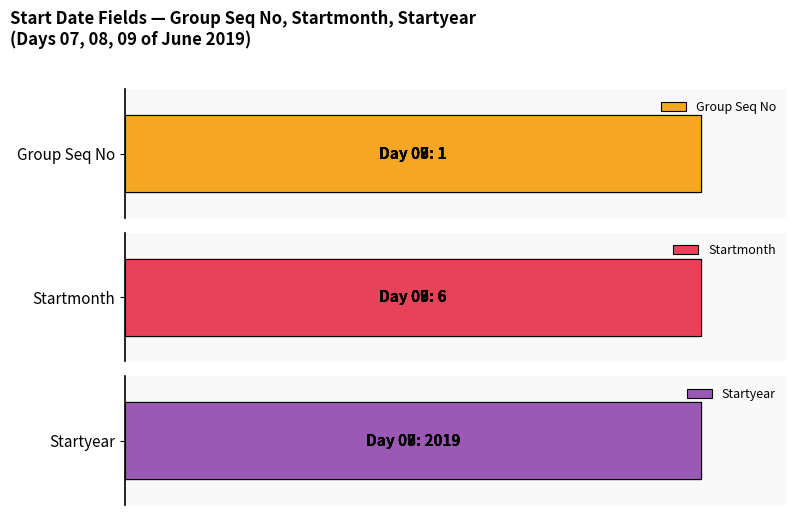

Reading left to right, list all the values displayed in this chart.

Group Seq No: 07=1	08=1	09=1
Startmonth: 07=6	08=6	09=6
Startyear: 07=2019	08=2019	09=2019